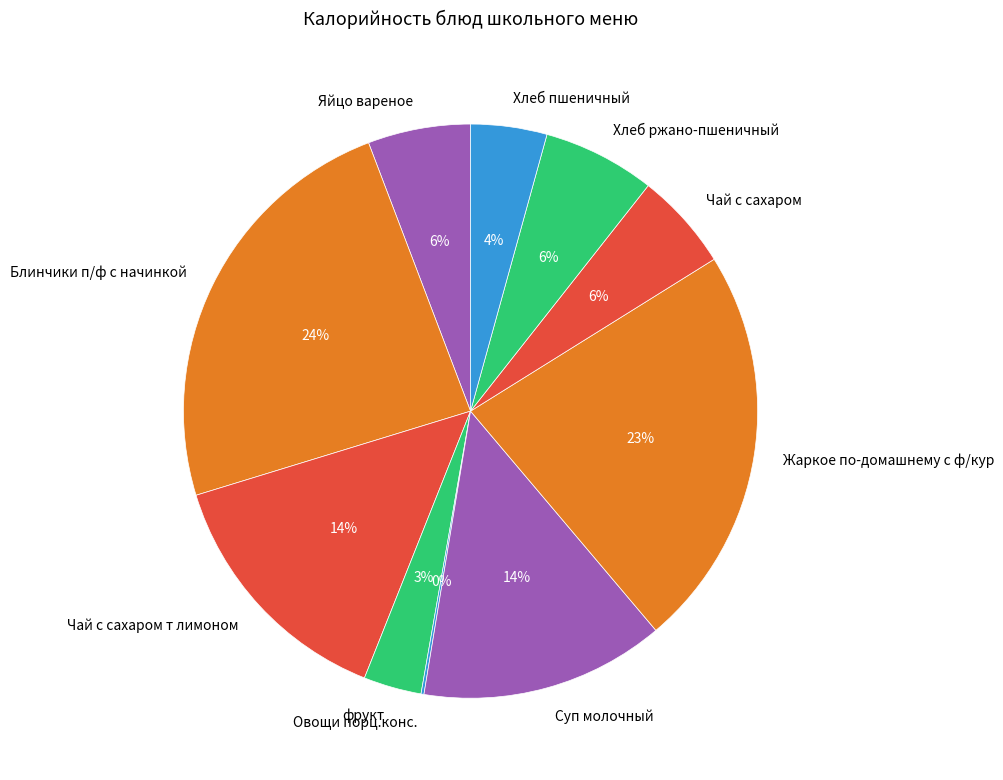

Which category has the biggest portion of the pie?

Блинчики п/ф с начинкой